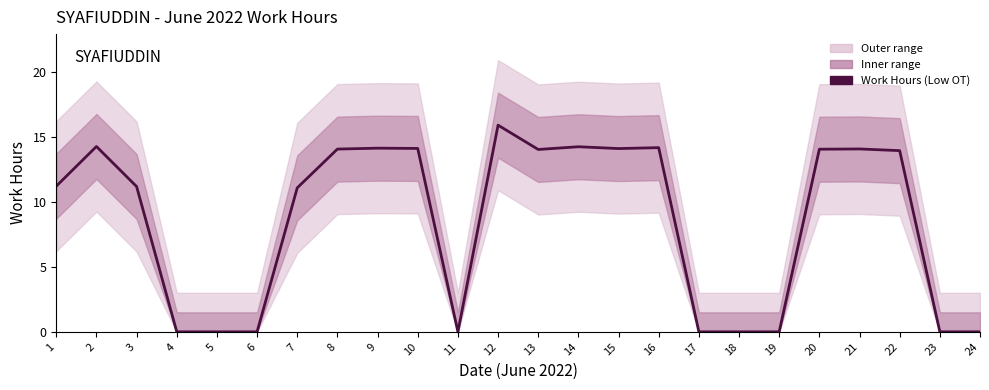

Is it true that the value at 18 is -10.1?

False